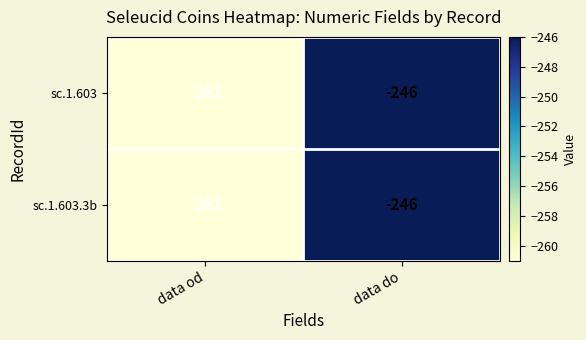

Reading left to right, extract all data points from this chart.

sc.1.603: data od=-261	data do=-246
sc.1.603.3b: data od=-261	data do=-246